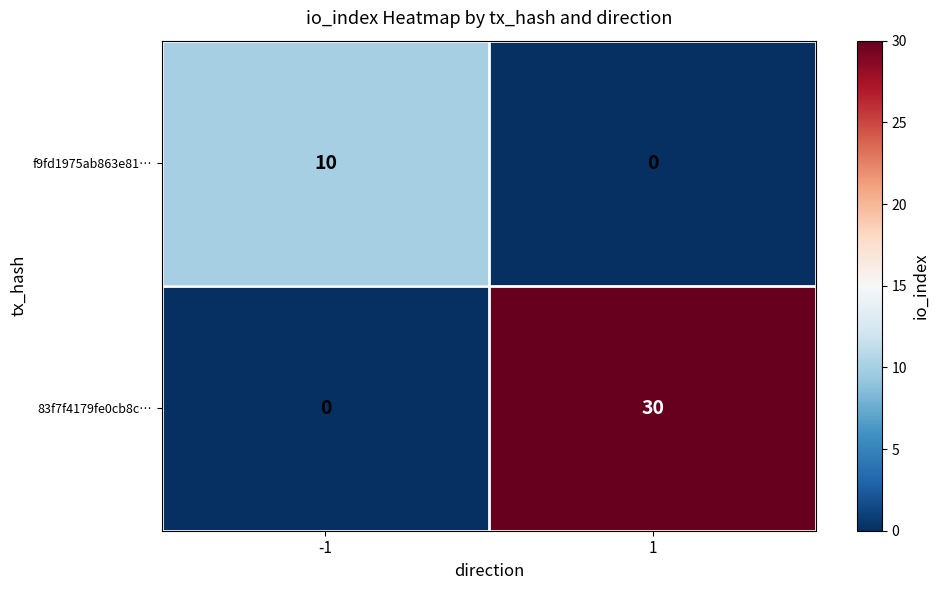

Rank the series by their maximum value, from highest to lowest.

83f7f4179fe0cb8c…, f9fd1975ab863e81…